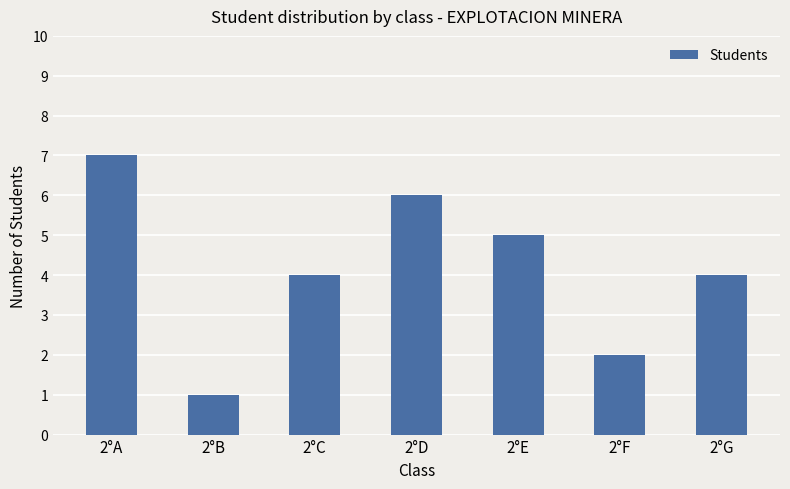

Is it true that the value at 2°C is 4?

True